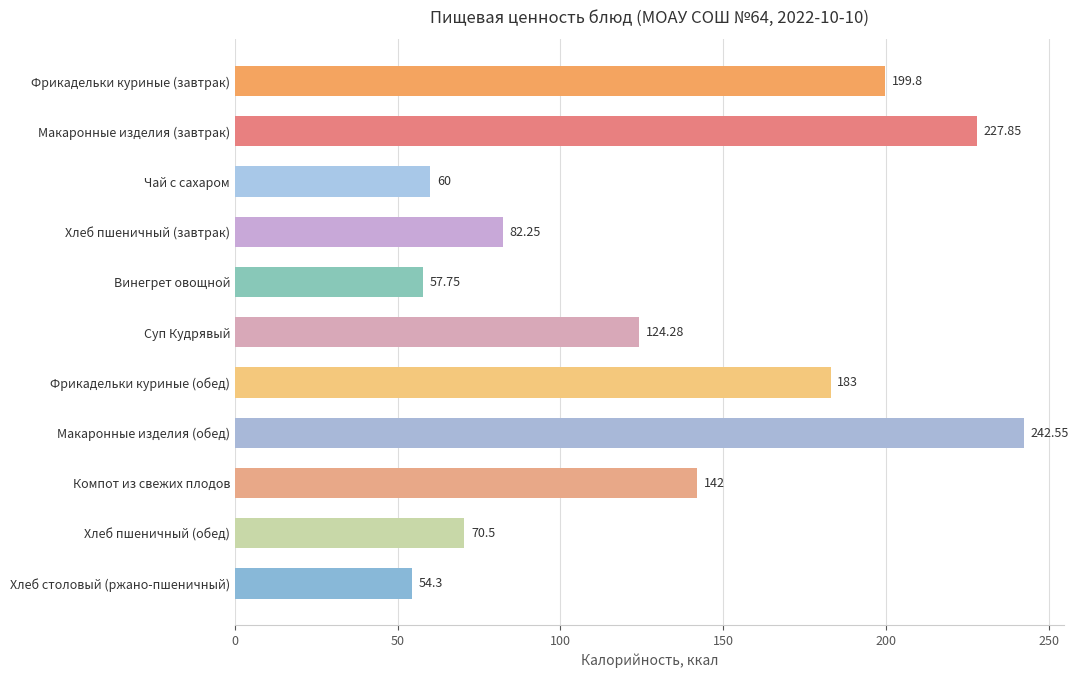

Count the number of data series in this chart.

1